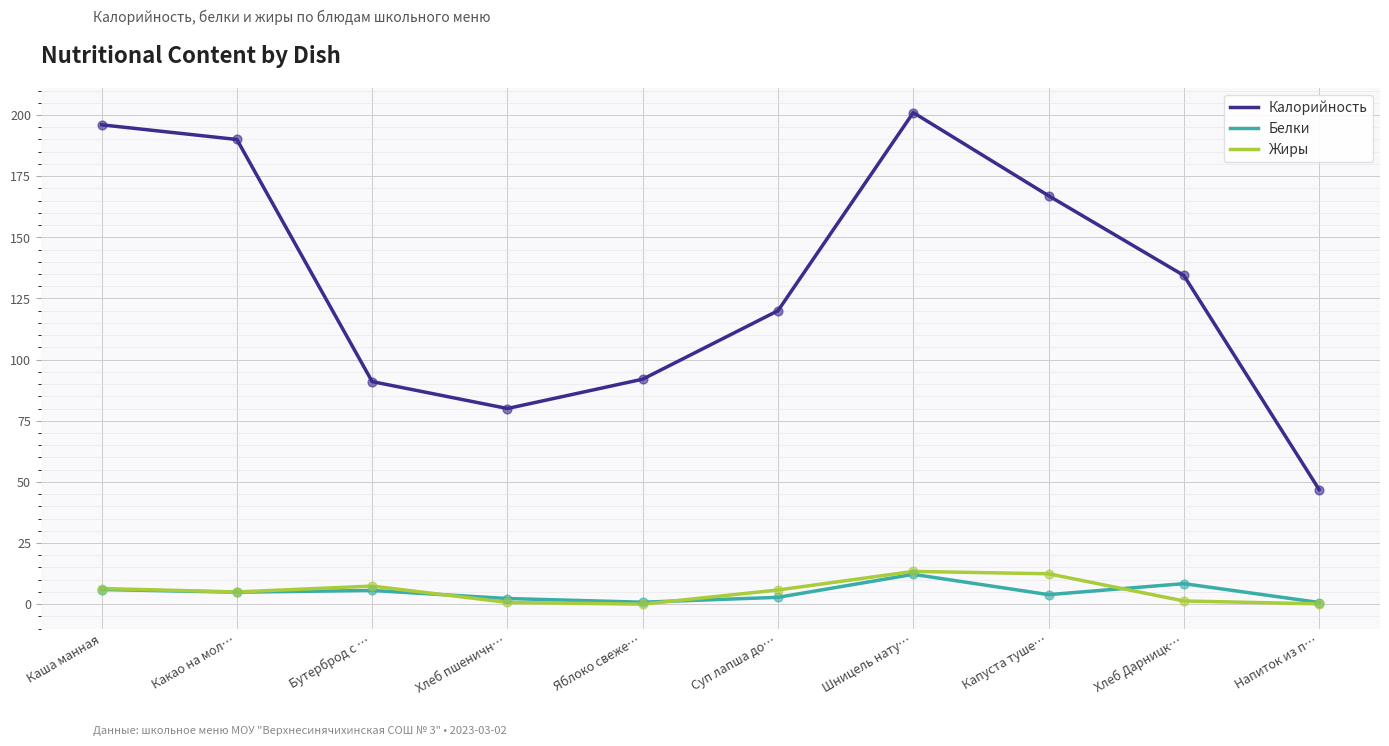

What are all the series names shown in the legend?

Калорийность, Белки, Жиры